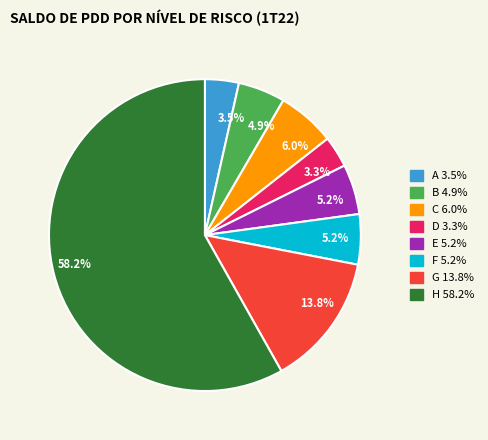

How many segments does this pie chart have?

8